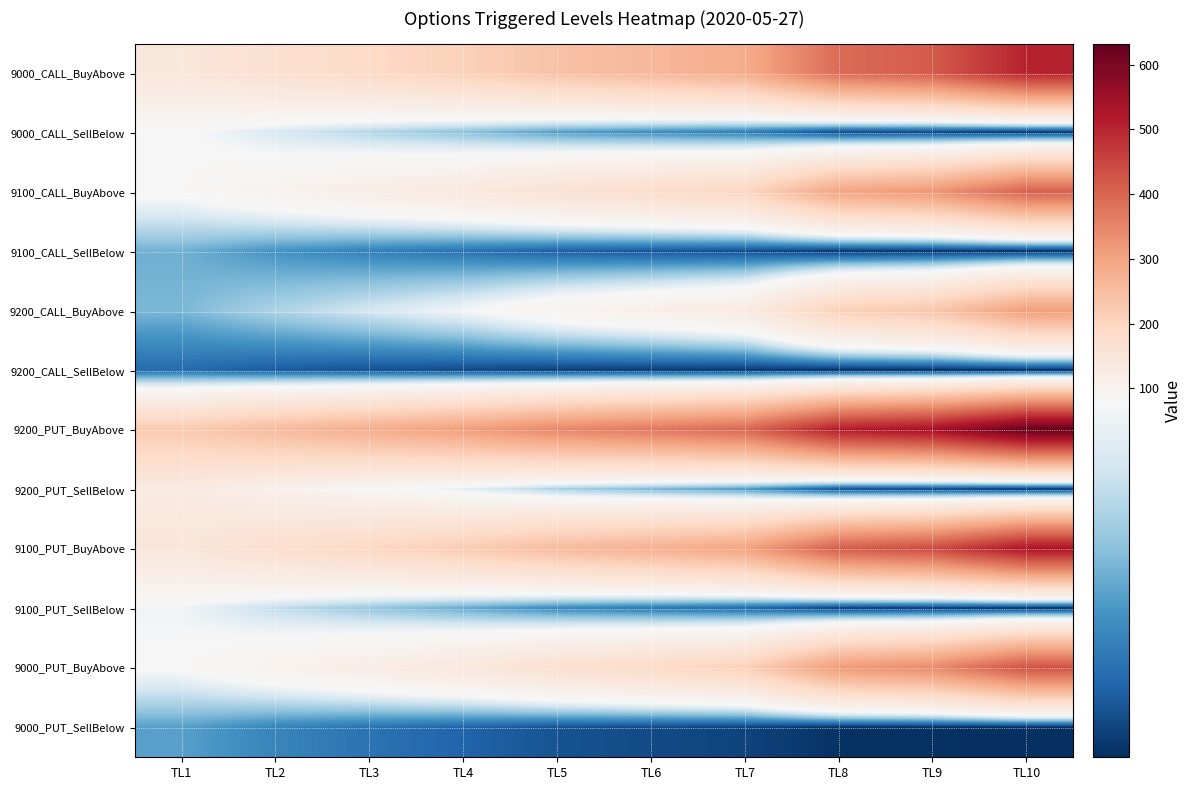

At how many categories does at least one series exceed 17?

10